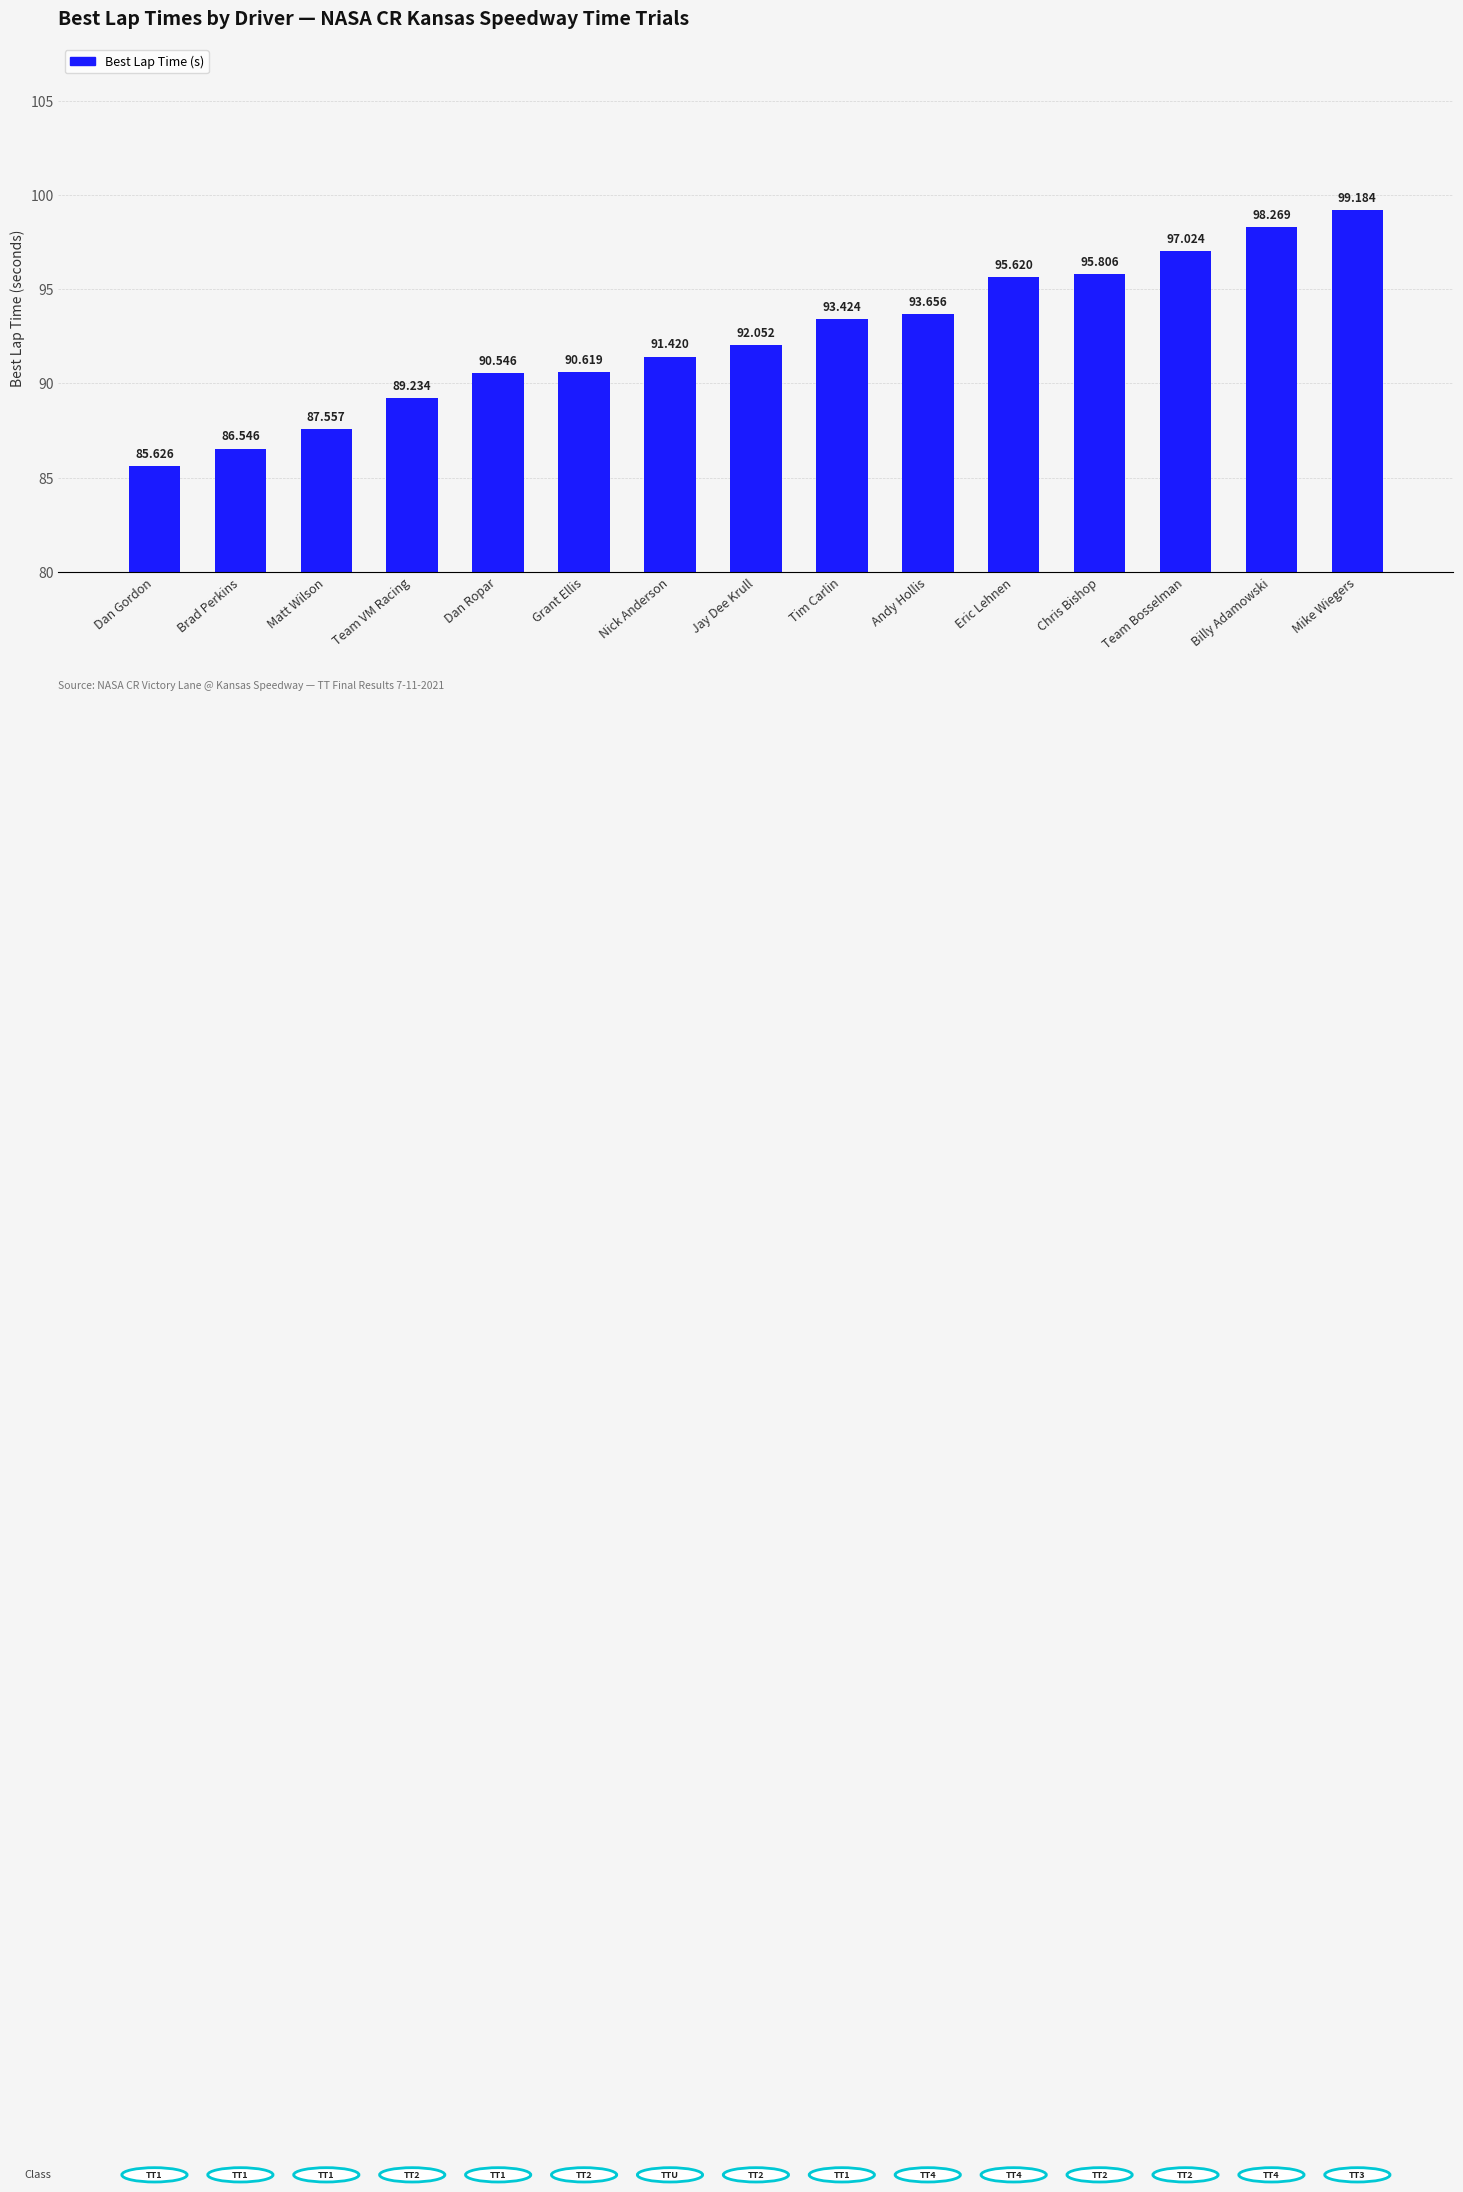

Which category has the lowest value across all series?

Dan Gordon